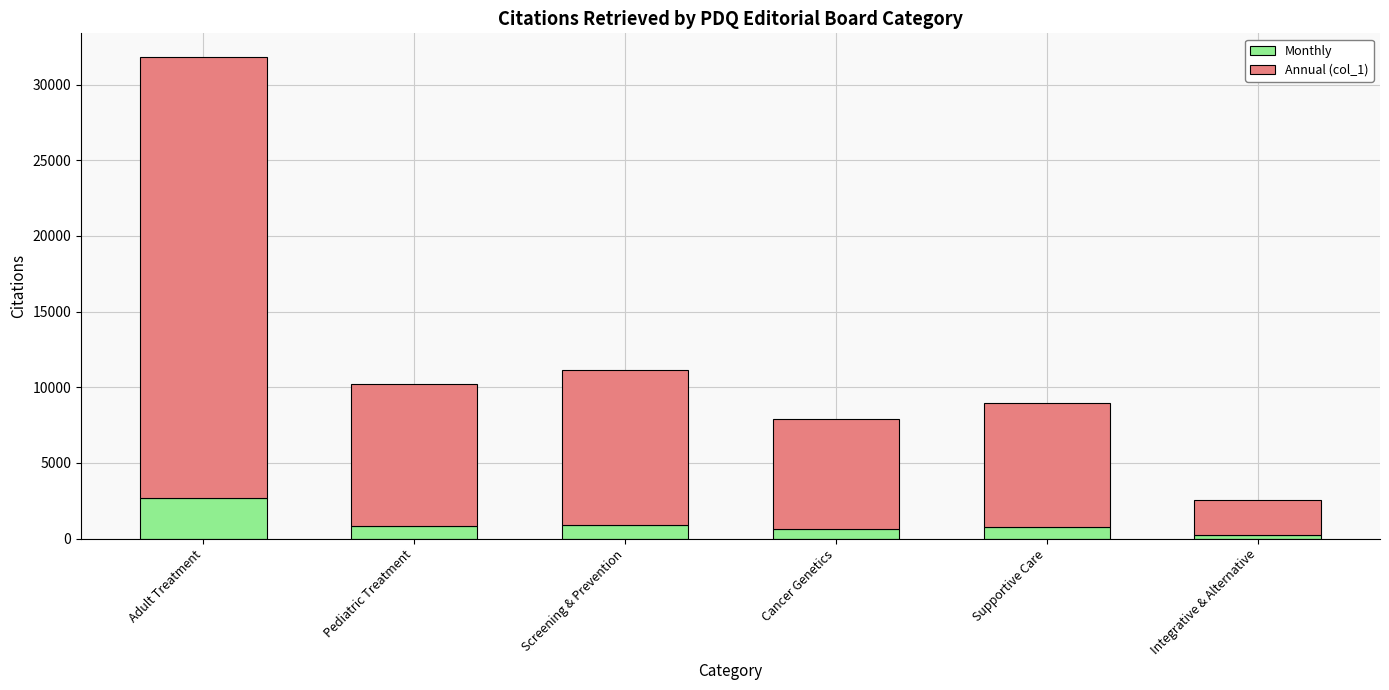

At which category is the sum across all series the highest?

Adult Treatment